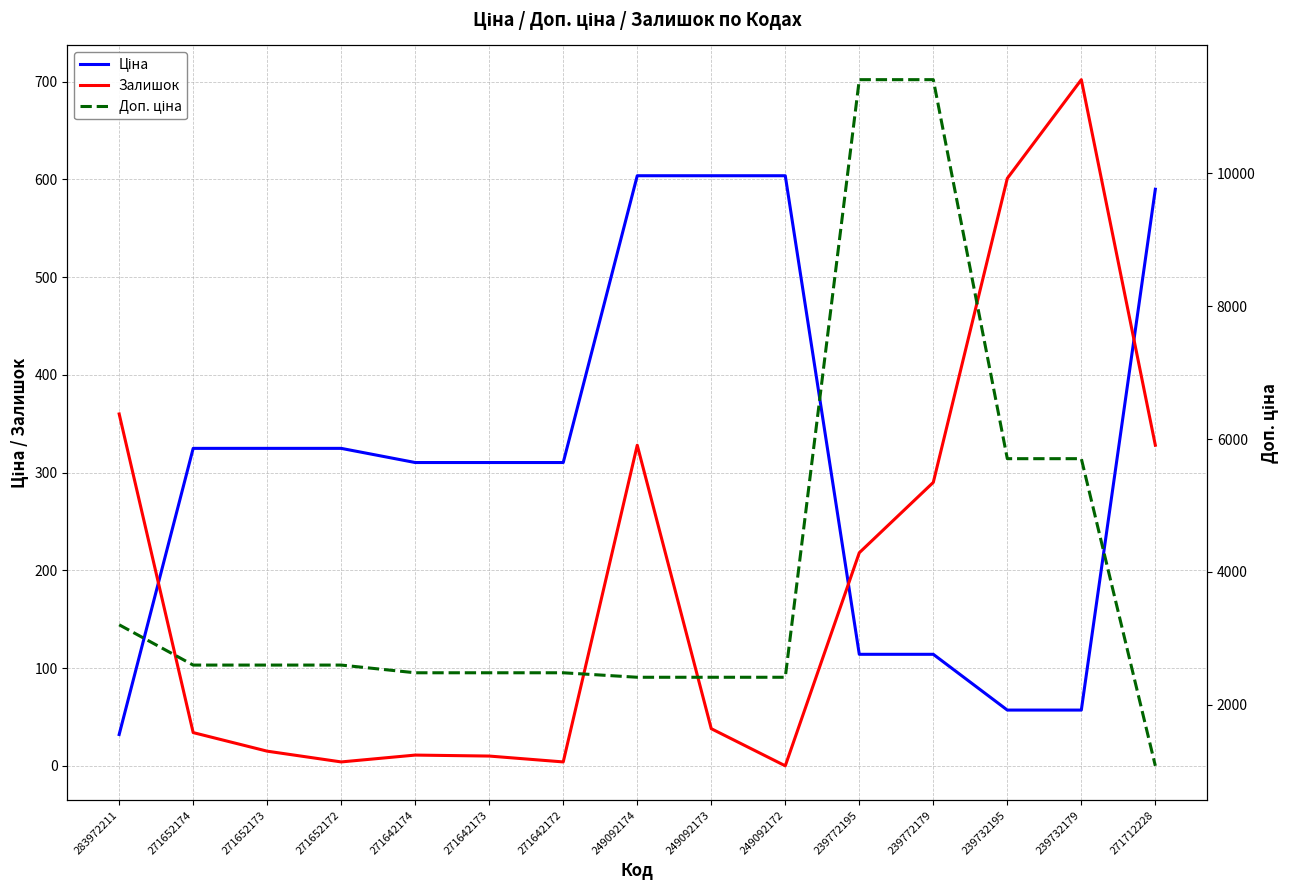

At which label does Доп. ціна reach its minimum?

271712228